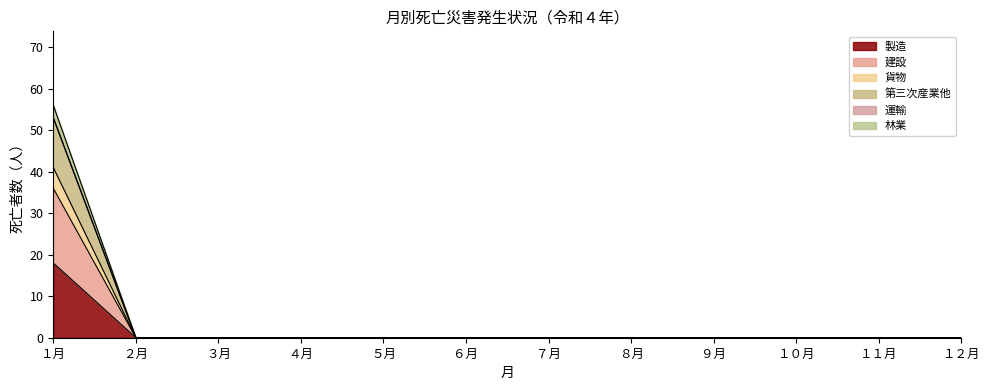

Between ７月 and ４月, which is larger?

７月